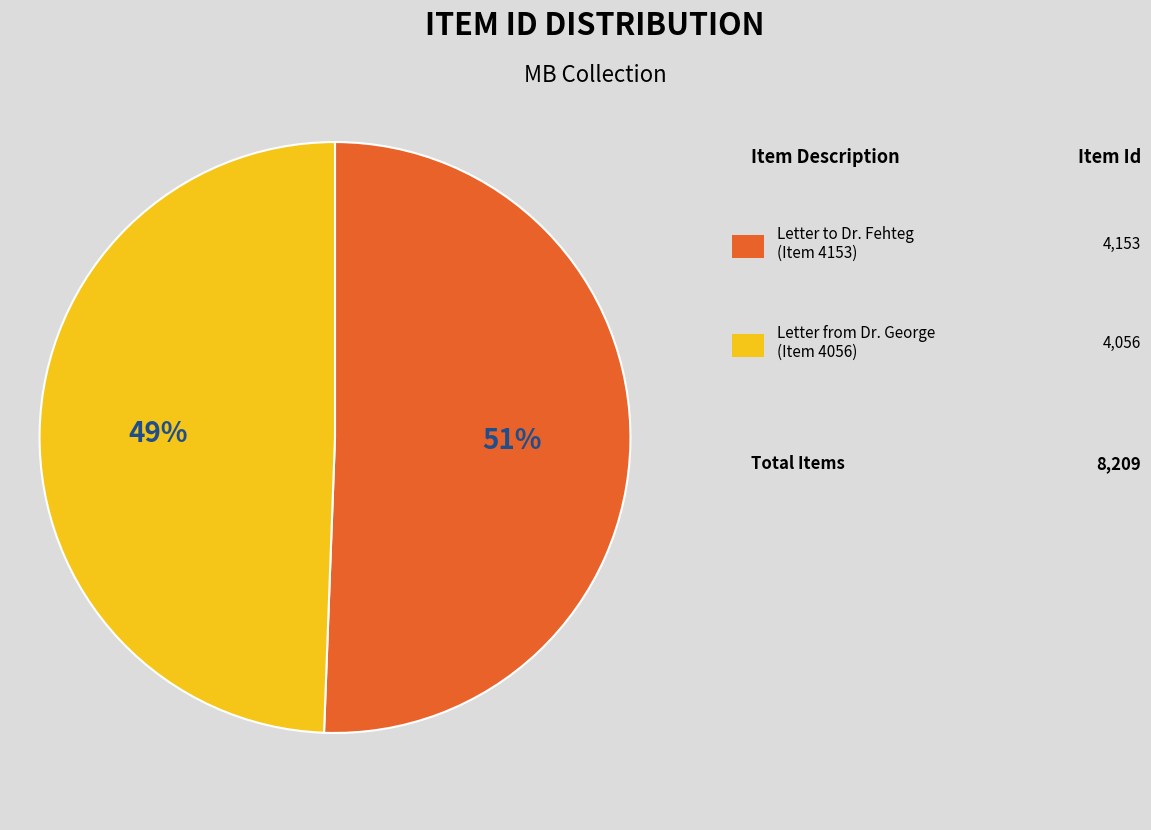

Is there any slice that represents more than half of the pie?

Yes